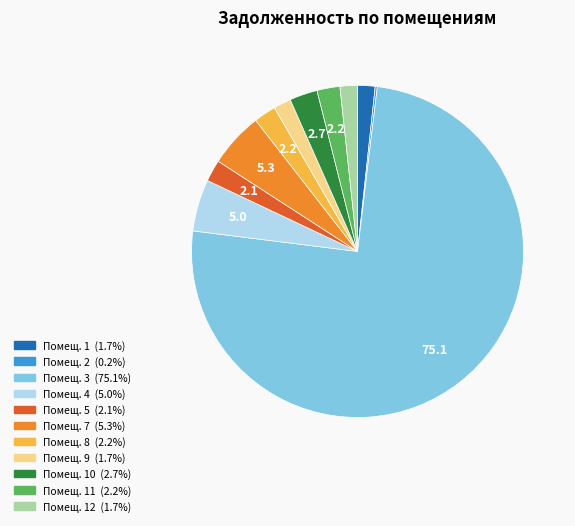

Does any single category account for the majority?

Yes